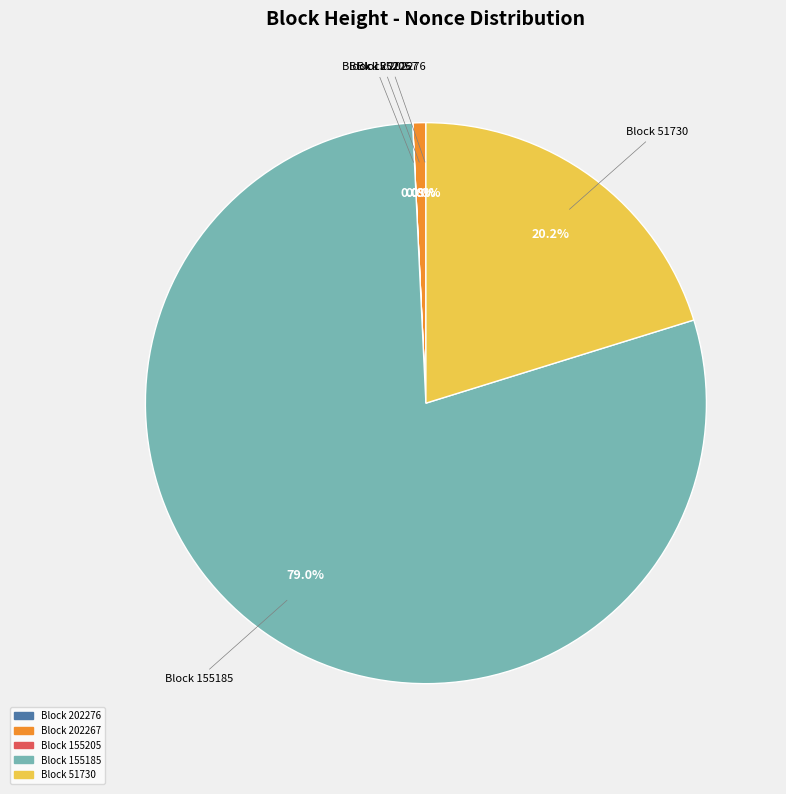

Does any single category account for the majority?

Yes